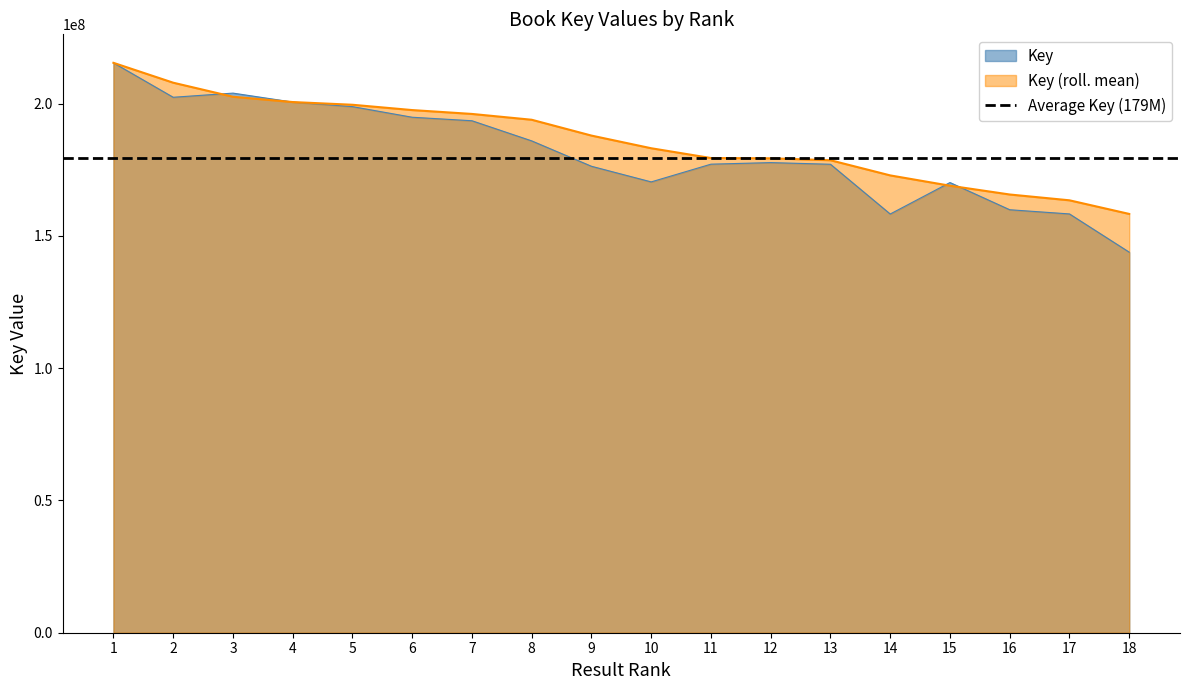

True or false: Key_roll has a value of 300747867 at 4.

False